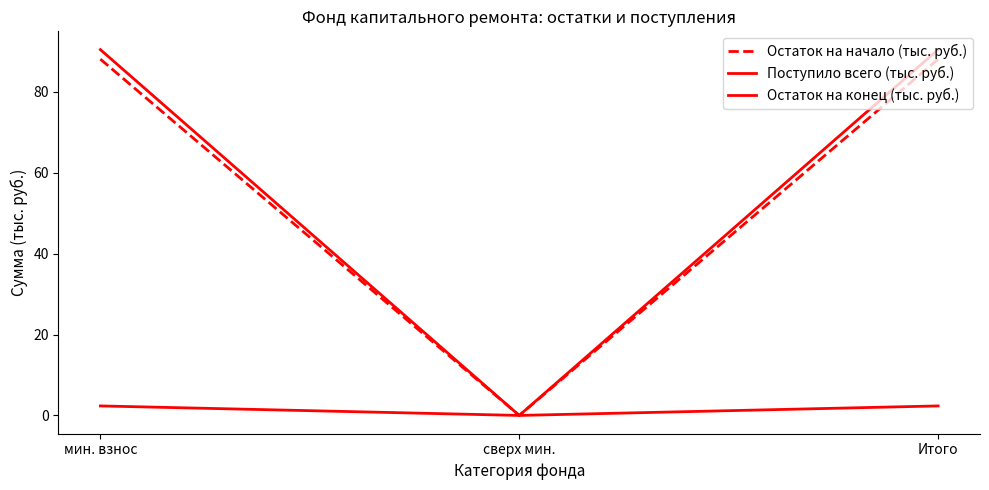

What is the label of the 3rd point from the right?

мин. взнос